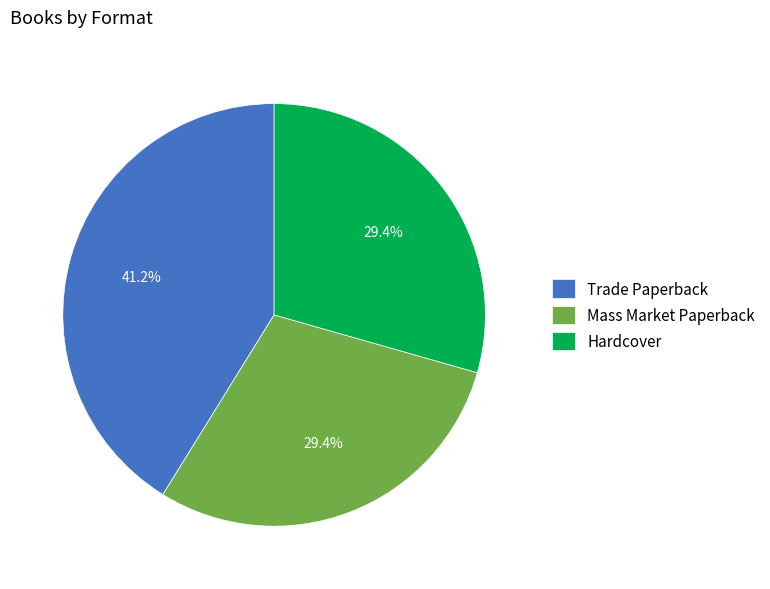

What is the ratio of the value at Trade Paperback to the value at Hardcover?

1.4